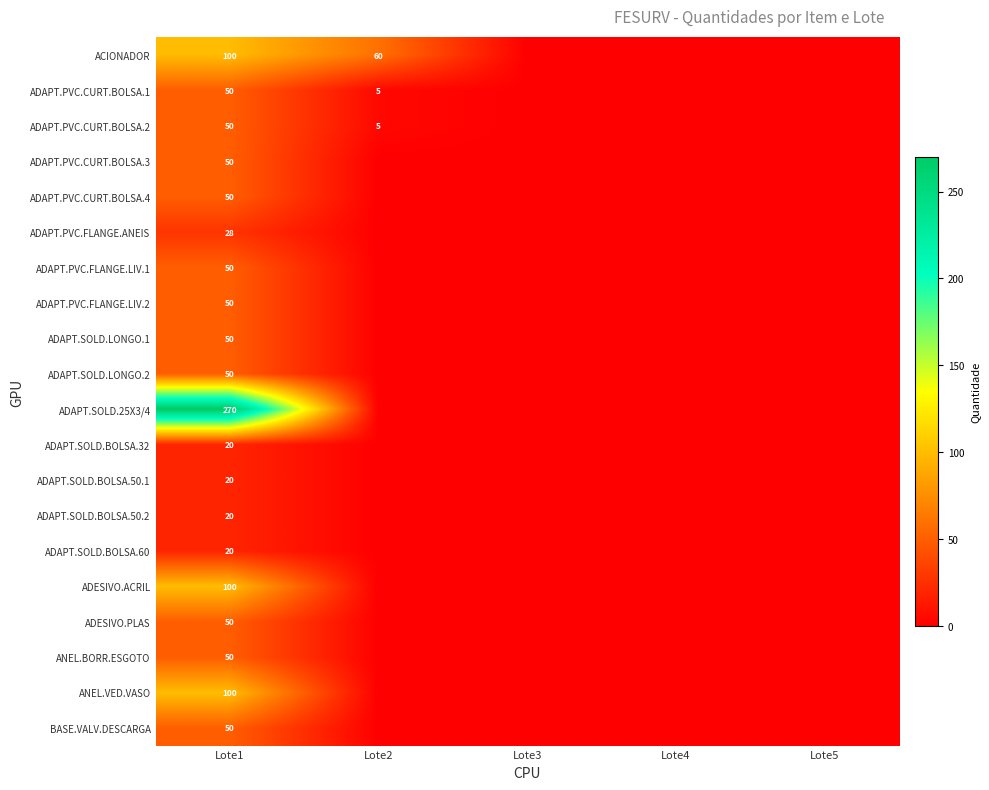

True or false: ADAPT.PVC.CURT.BOLSA.2 has a value of 50 at Lote1.

True